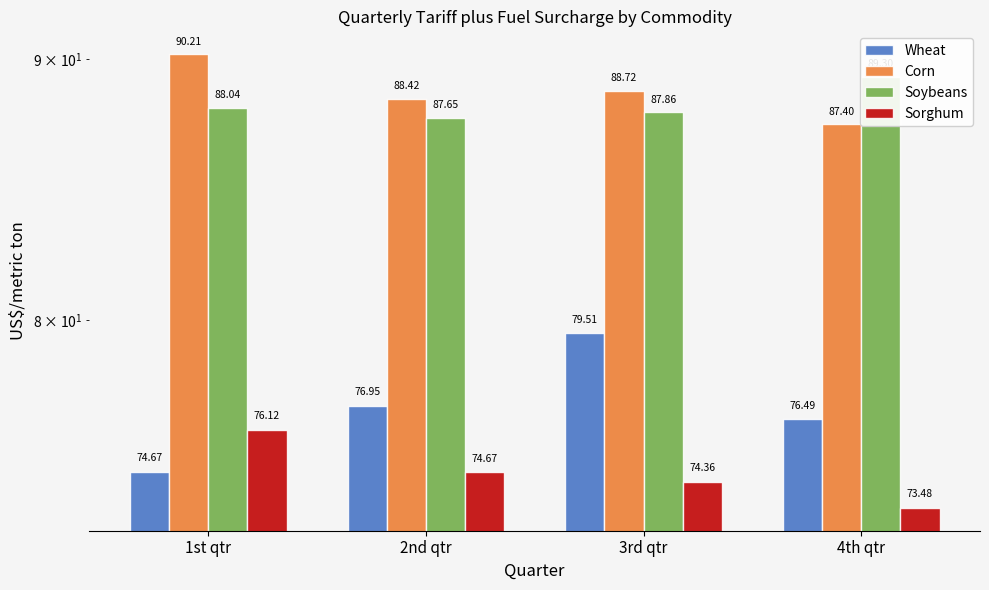

At how many categories does at least one series exceed 81?

4